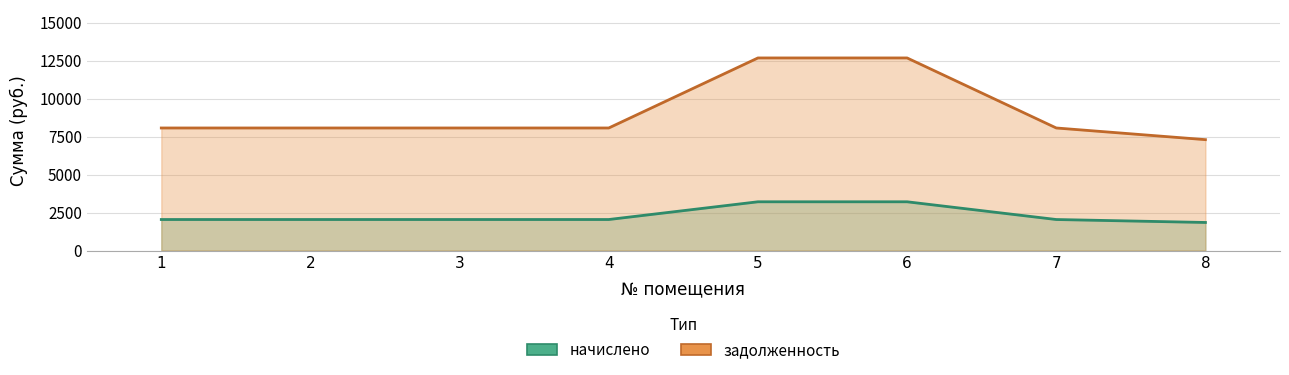

What value does the начислено series have at 2?

2041.2